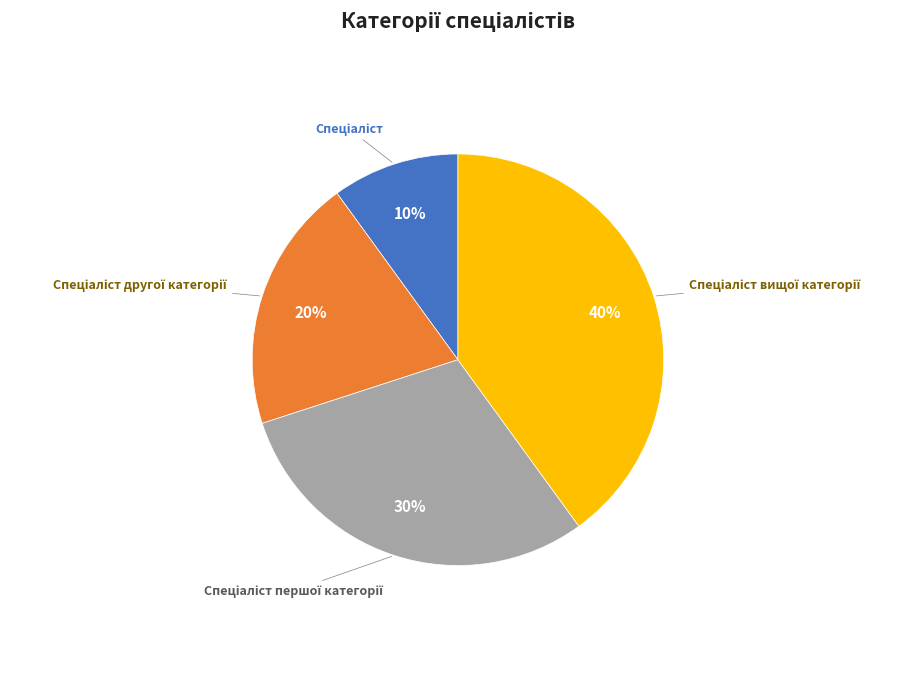

Does any single category account for the majority?

No